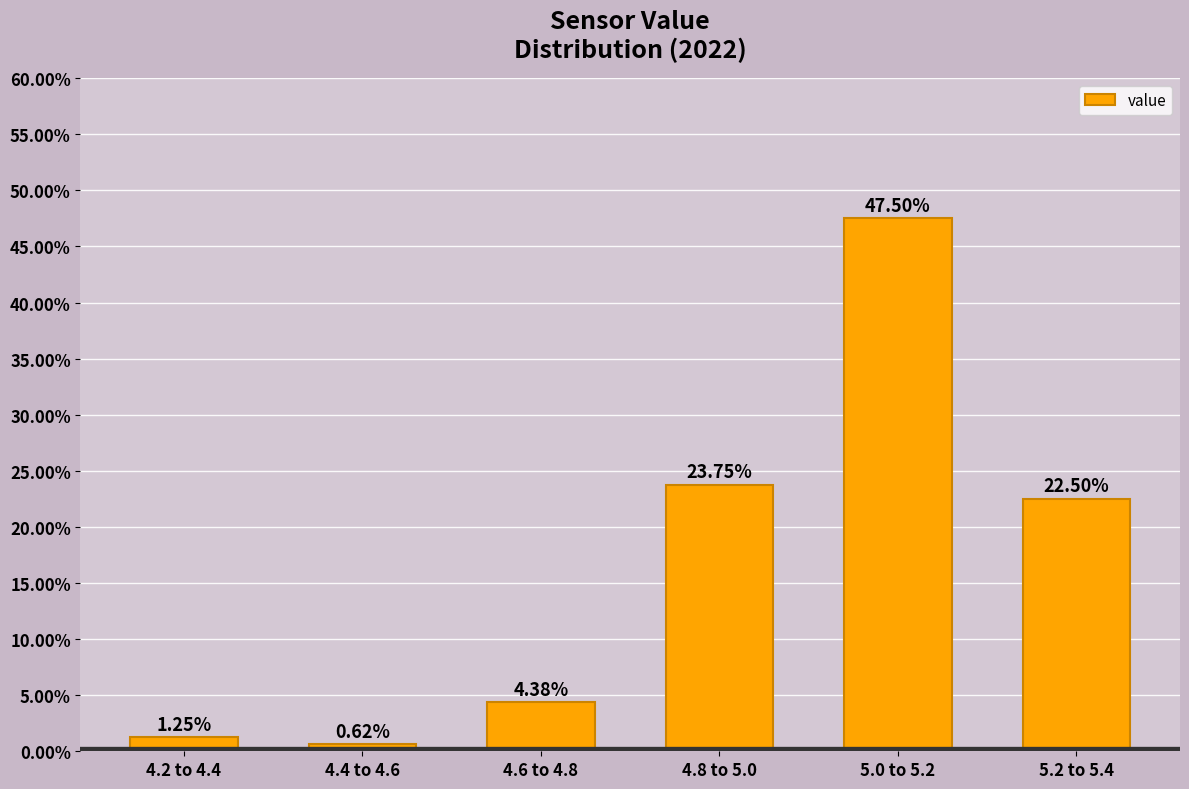

Which has a higher value, 5.2 to 5.4 or 4.4 to 4.6?

5.2 to 5.4